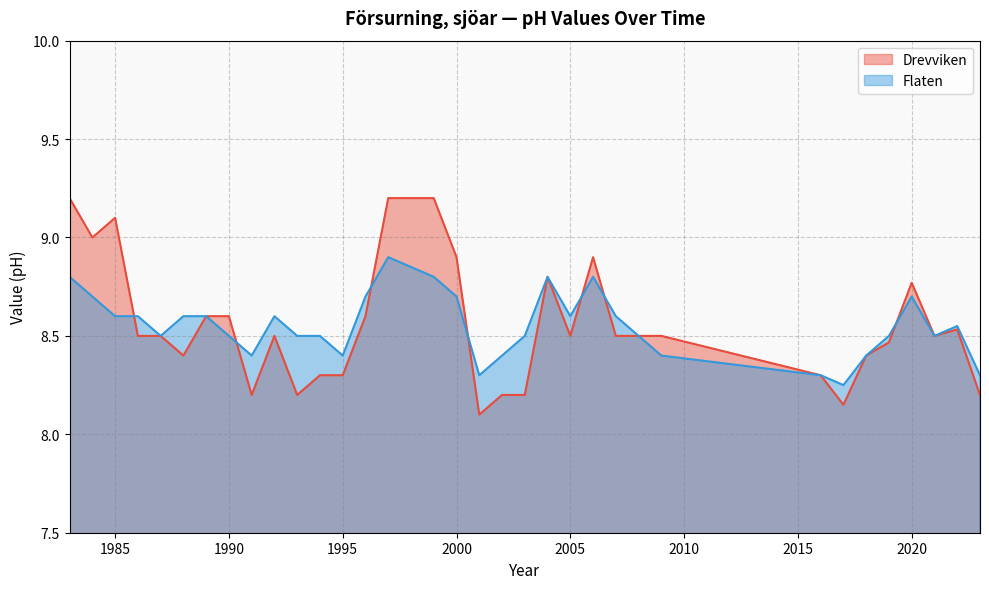

At which label does Drevviken reach its minimum?

2001